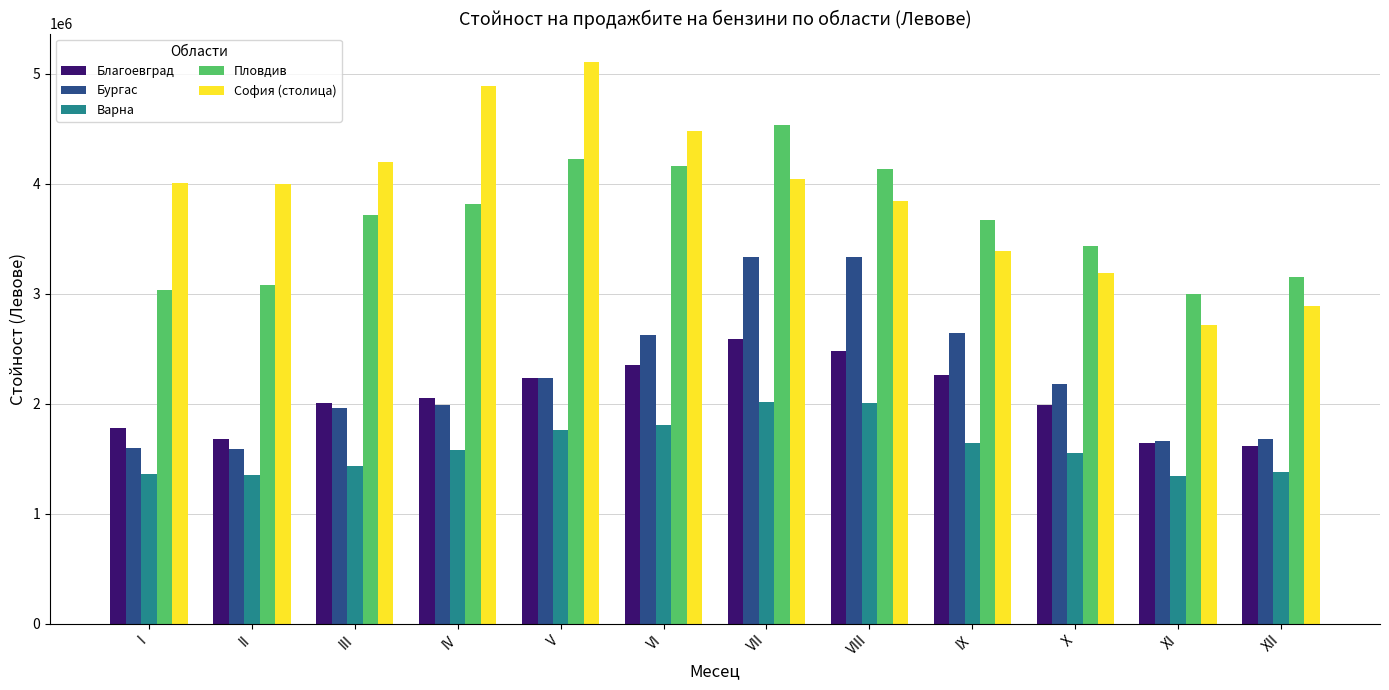

The Бургас series shows 2472323.1 at I. True or false?

False